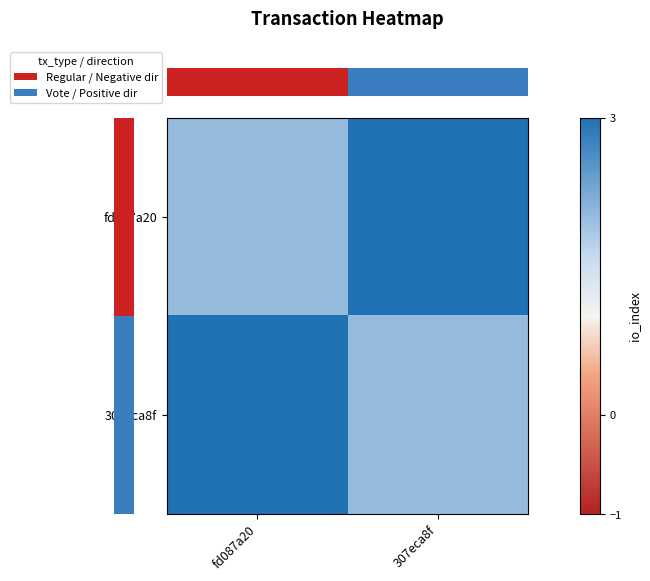

What is the spread (max minus min) of values at 307eca8f?

1